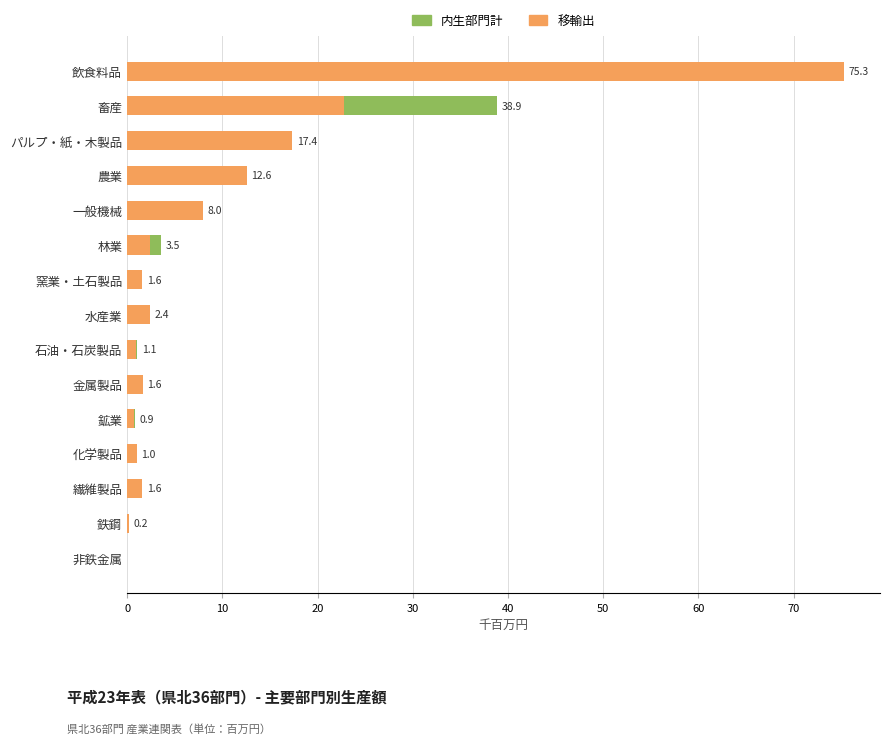

Rank the series at 畜産 from highest to lowest value.

内生部門計, 移輸出